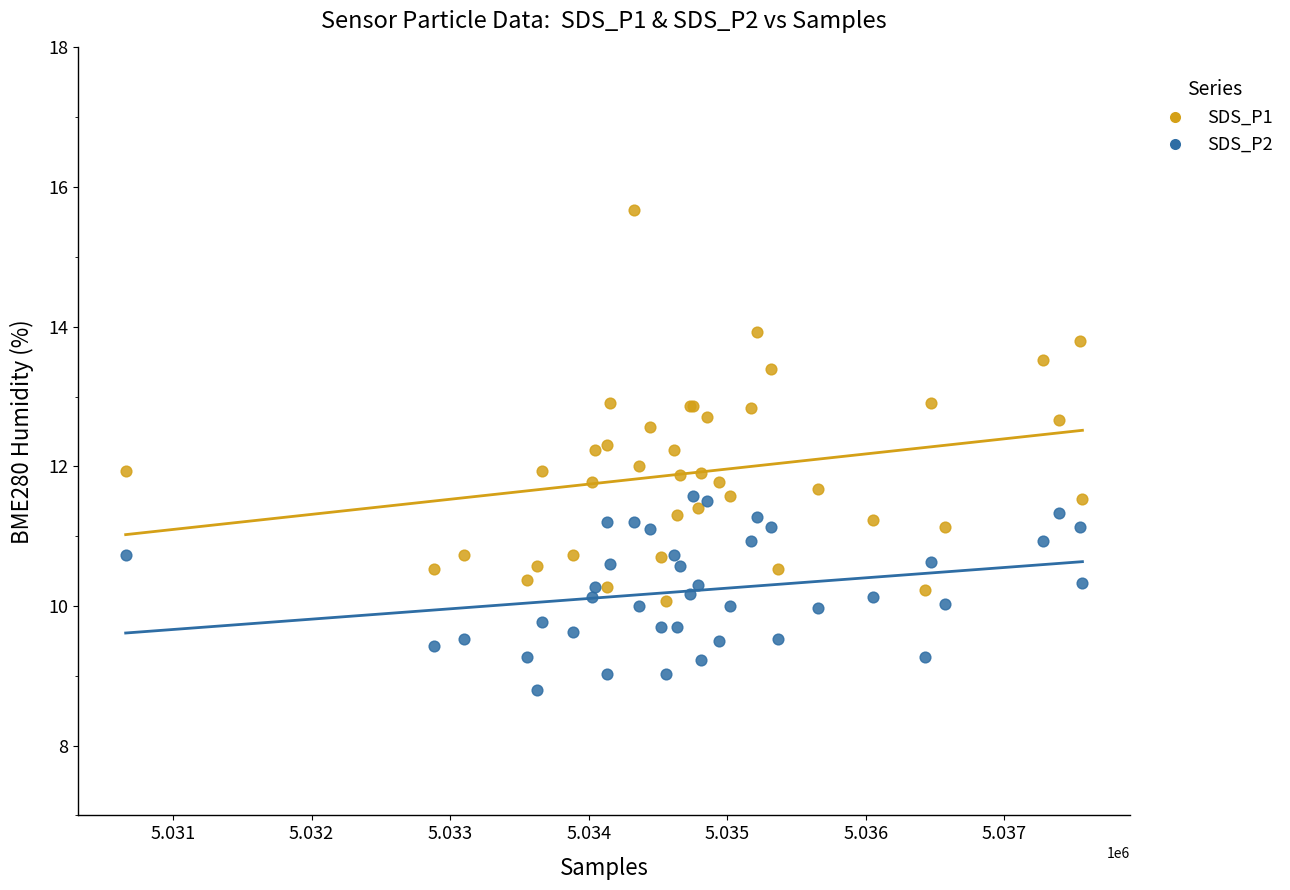

Which series has the widest spread of Y values?

SDS_P1